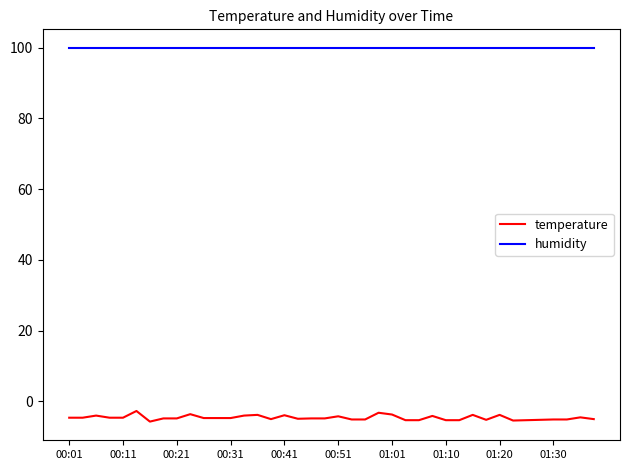

True or false: humidity and temperature intersect in this chart.

False